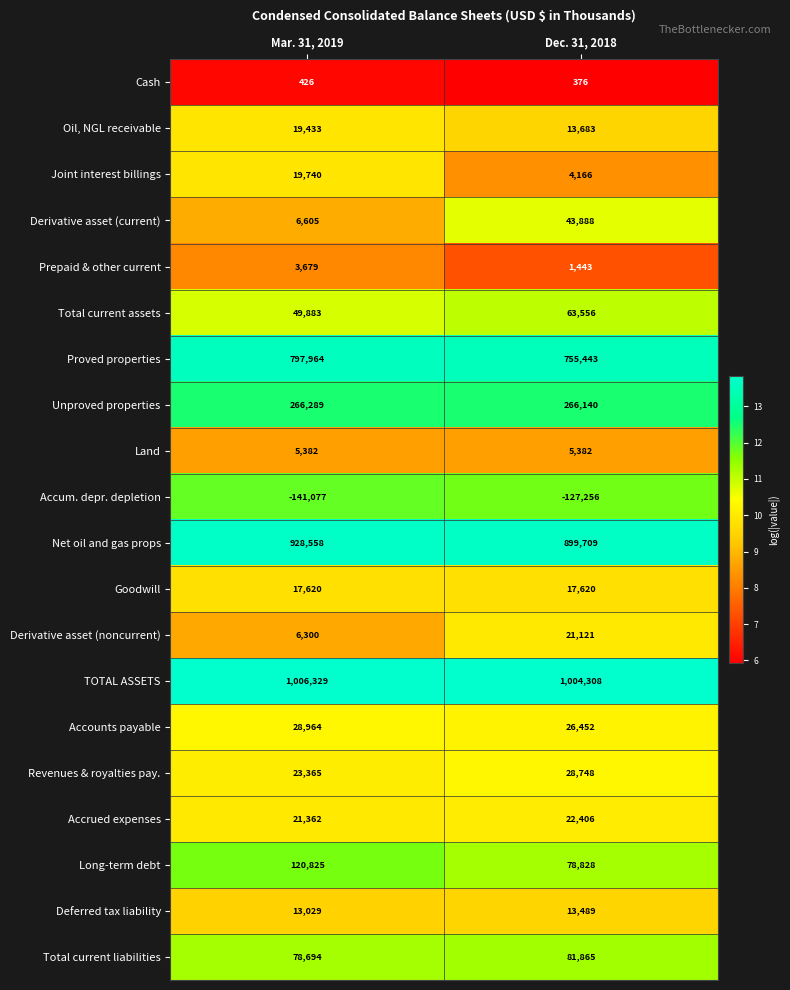

What is the greatest value displayed?

1006329